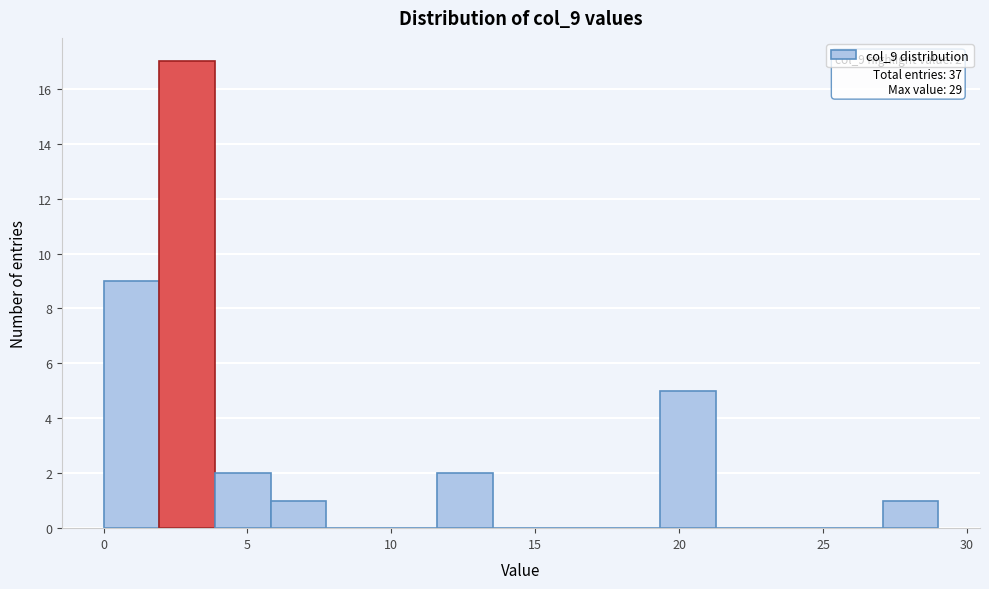

Around what value on the x-axis is the tallest bar? Give the approximate position of its centre, as read against the axis.

3.0